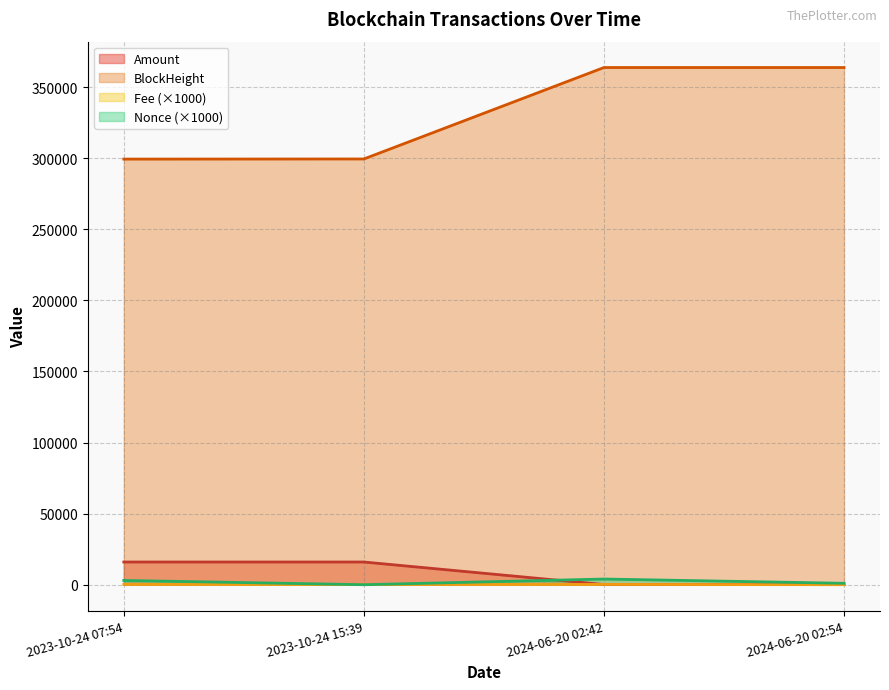

True or false: BlockHeight and Amount cross at least once.

False